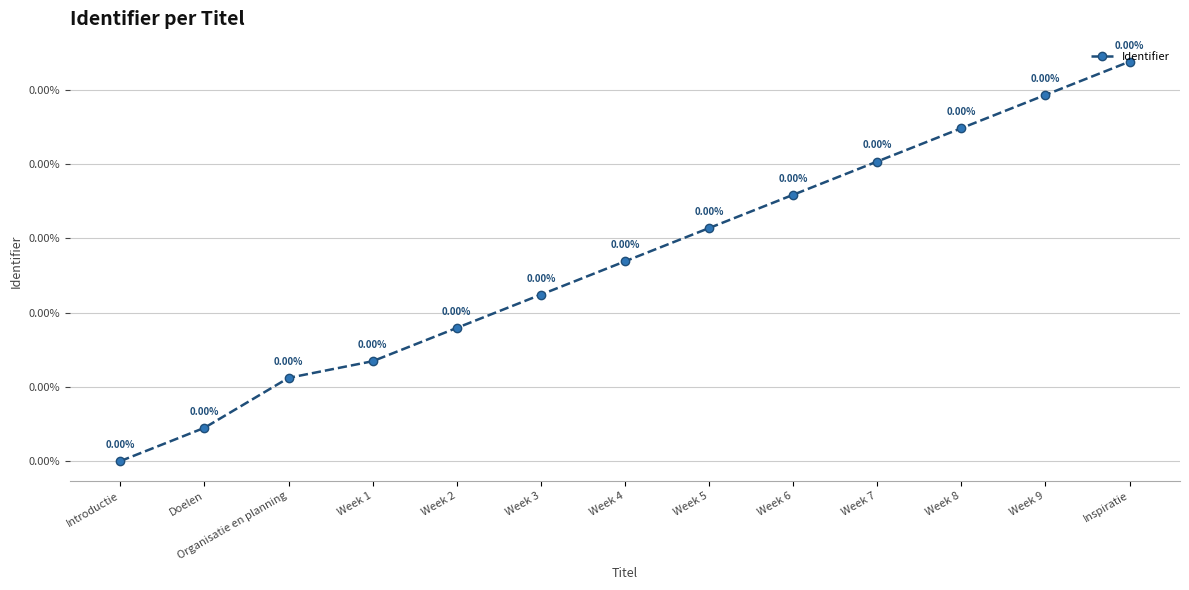

Is this an area chart (filled region under the line)?

No